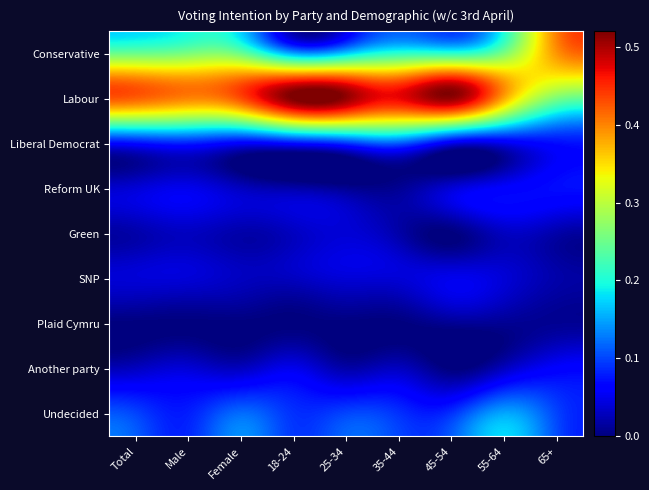

What is the difference between the highest and lowest values at 18-24?

0.5